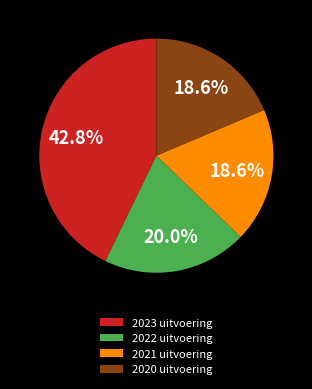

The 2022 uitvoering slice represents 20% of the pie. True or false?

True